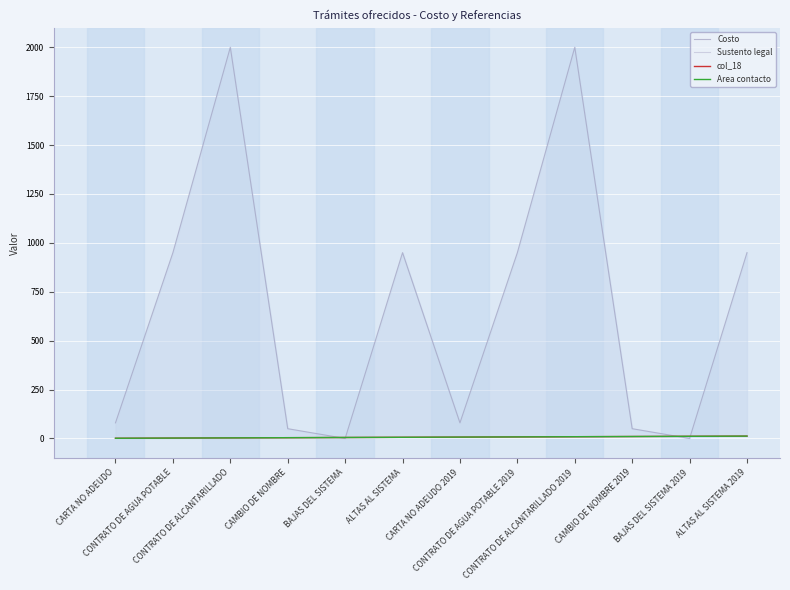

At which category is the sum across all series the highest?

CONTRATO DE ALCANTARILLADO 2019